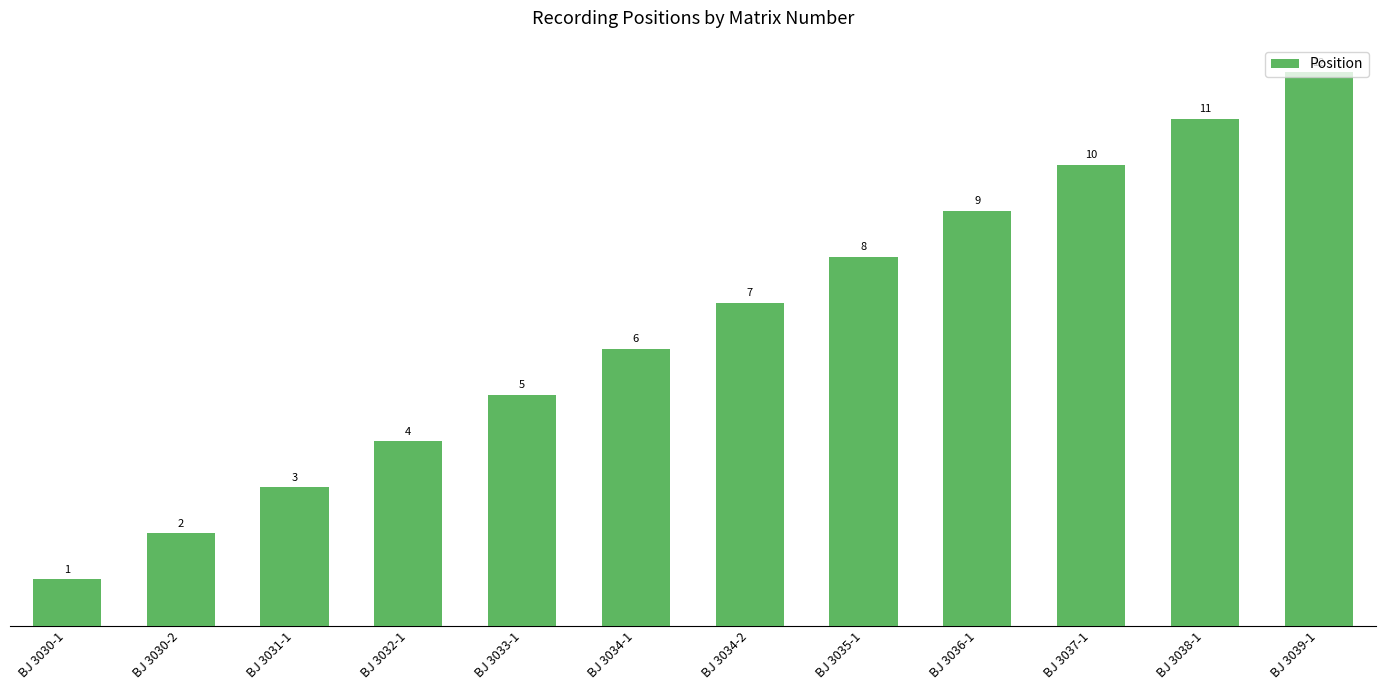

Where is the data nearest to the value 6?

BJ 3034-1